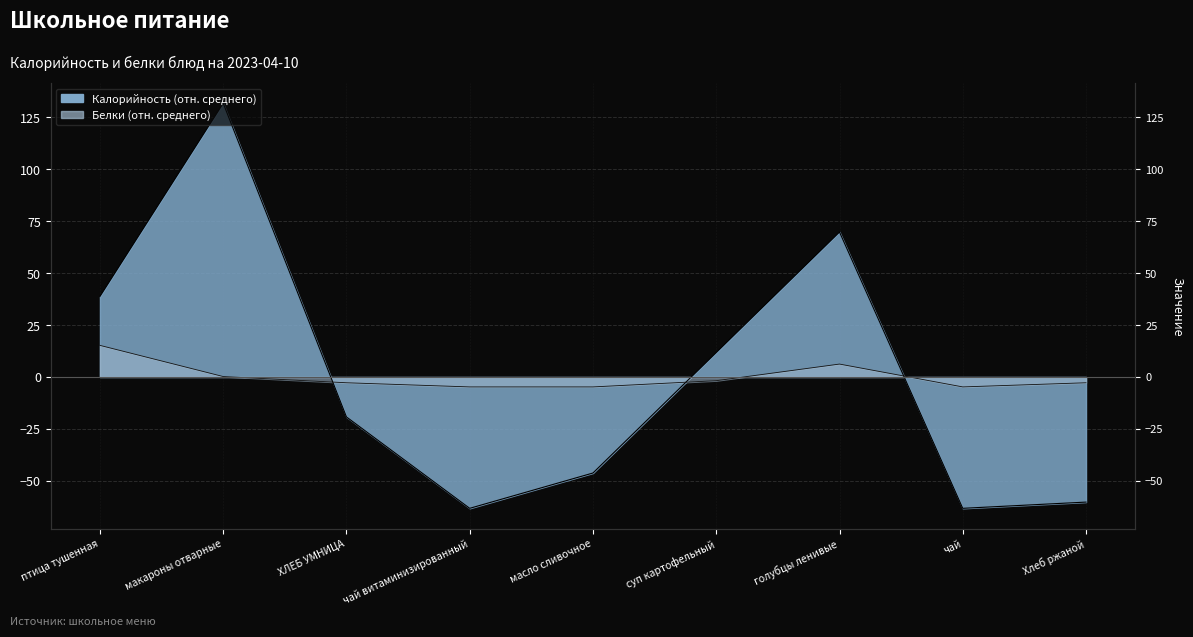

What is the difference between the Белки values at чай витаминизированный and ХЛЕБ УМНИЦА?

2.0